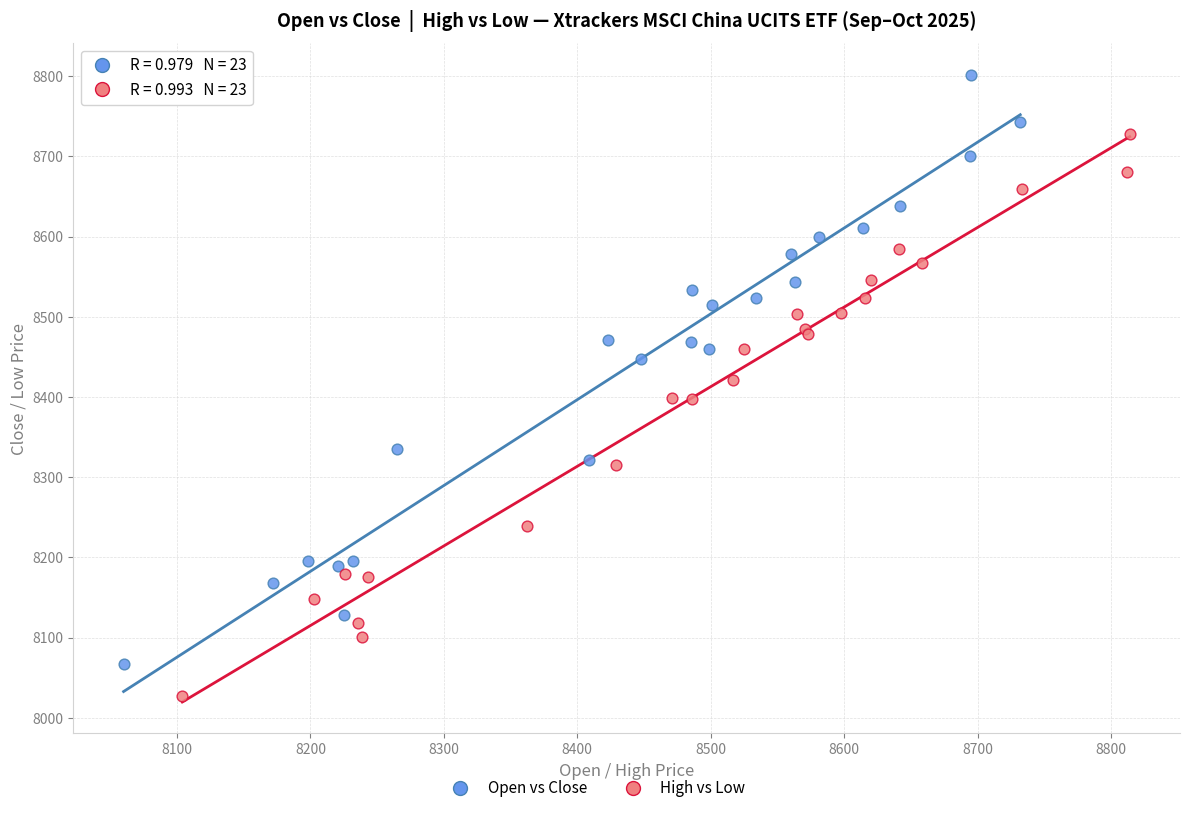

Which series contains the lowest Y value?

High vs Low